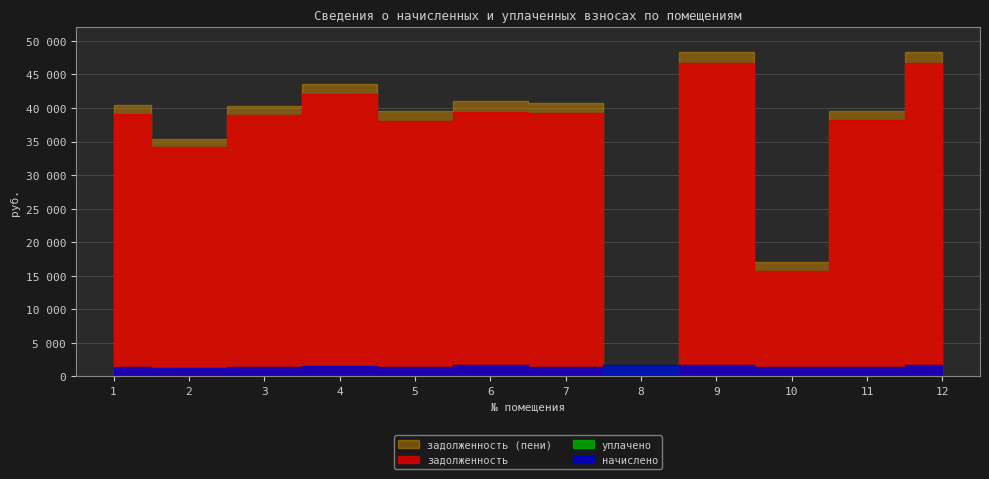

What are all the series names shown in the legend?

задолженность, начислено, задолженность (пени), уплачено